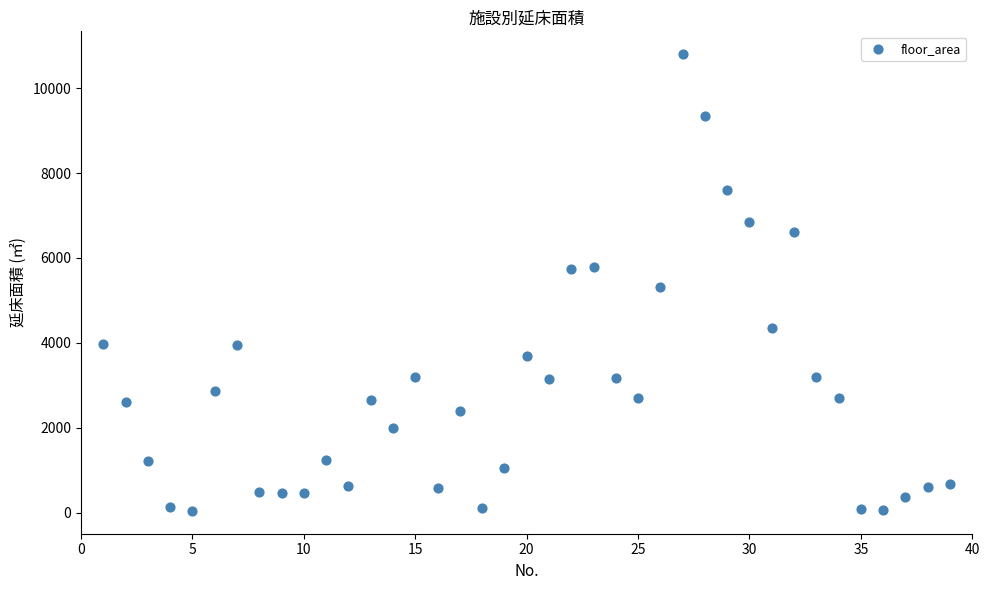

What is the range of X values (max minus min)?

38.0